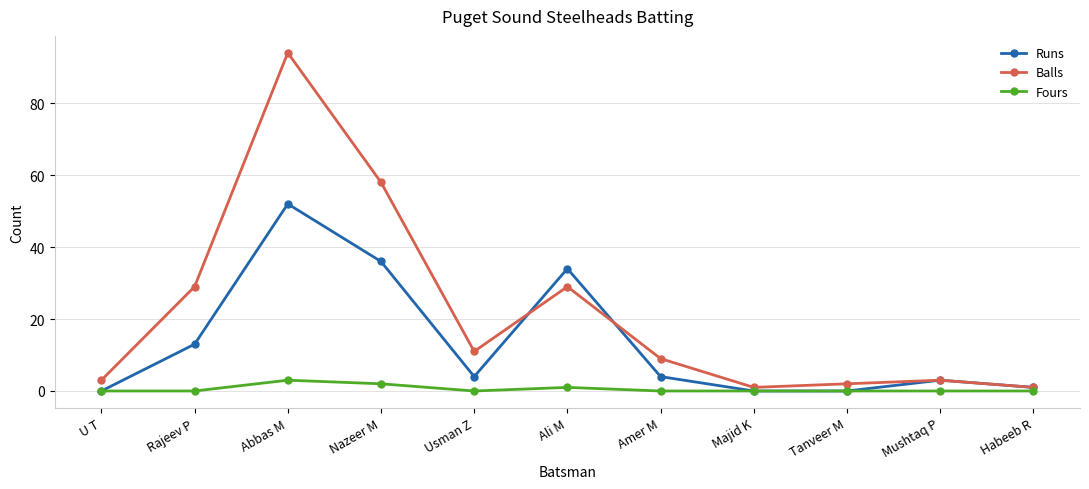

Reading left to right, extract all data points from this chart.

Runs: U T=0	Rajeev P=13	Abbas M=52	Nazeer M=36	Usman Z=4	Ali M=34	Amer M=4	Majid K=0	Tanveer M=0	Mushtaq P=3	Habeeb R=1
Balls: U T=3	Rajeev P=29	Abbas M=94	Nazeer M=58	Usman Z=11	Ali M=29	Amer M=9	Majid K=1	Tanveer M=2	Mushtaq P=3	Habeeb R=1
Fours: U T=0	Rajeev P=0	Abbas M=3	Nazeer M=2	Usman Z=0	Ali M=1	Amer M=0	Majid K=0	Tanveer M=0	Mushtaq P=0	Habeeb R=0